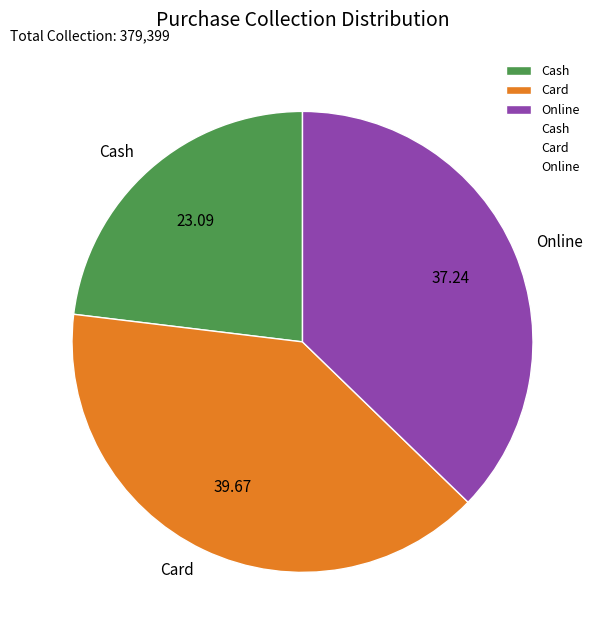

Does Card account for over 50% of the chart?

No